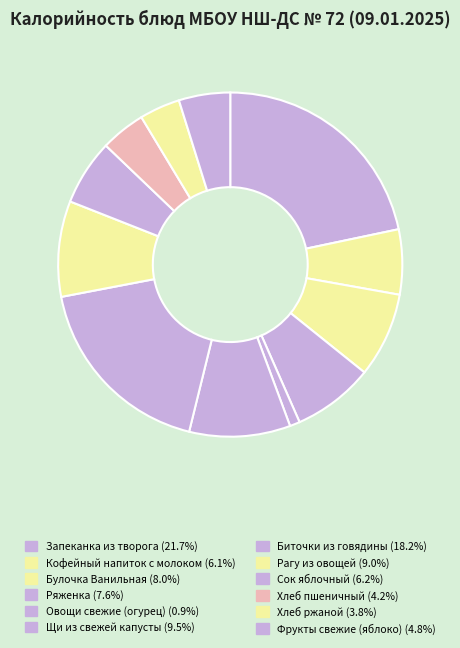

To the nearest percent, what percentage of the pie is Рагу из овощей?

9%